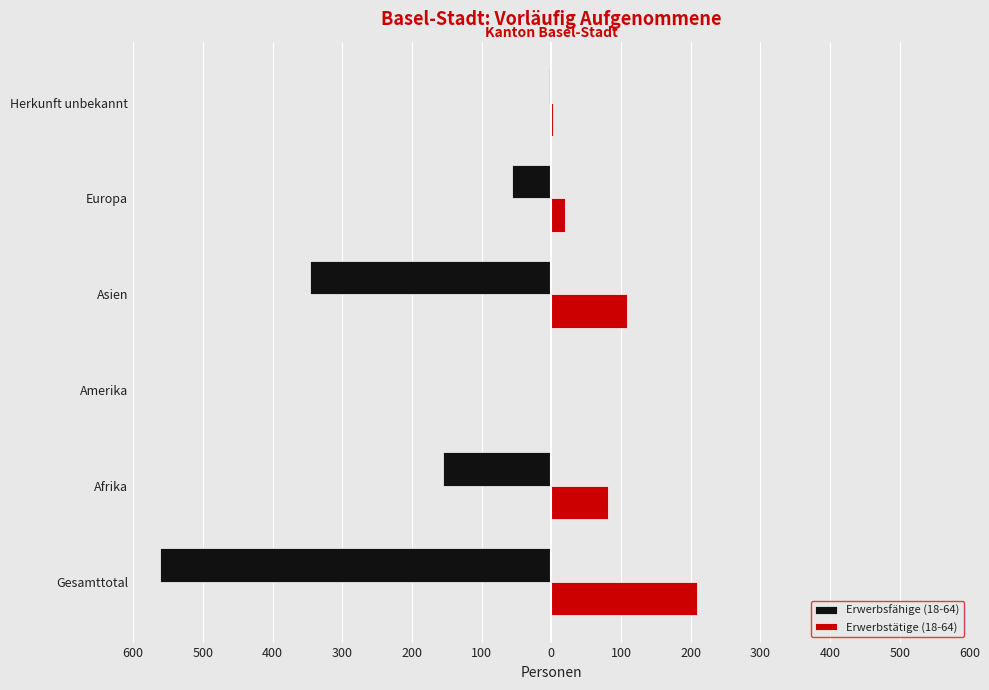

What are all the series names shown in the legend?

Erwerbsfähige (18-64), Erwerbstätige (18-64)